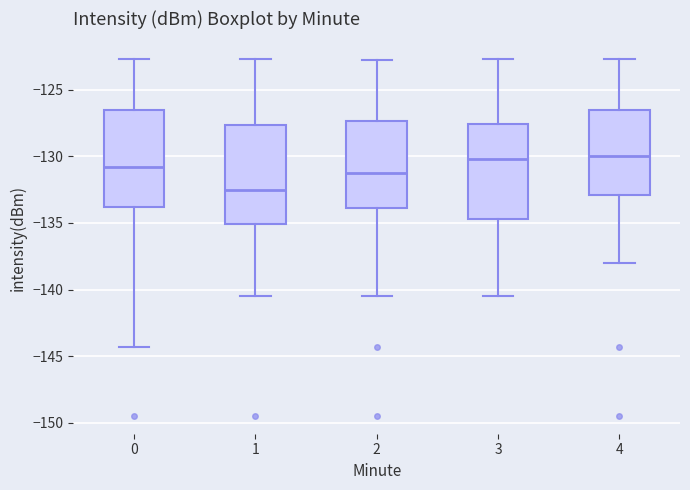

Where does the lower whisker of the box at x = 1 end on the y-axis? The values are not printed on the chart, so give them approximately, as read against the axis.

-140.5